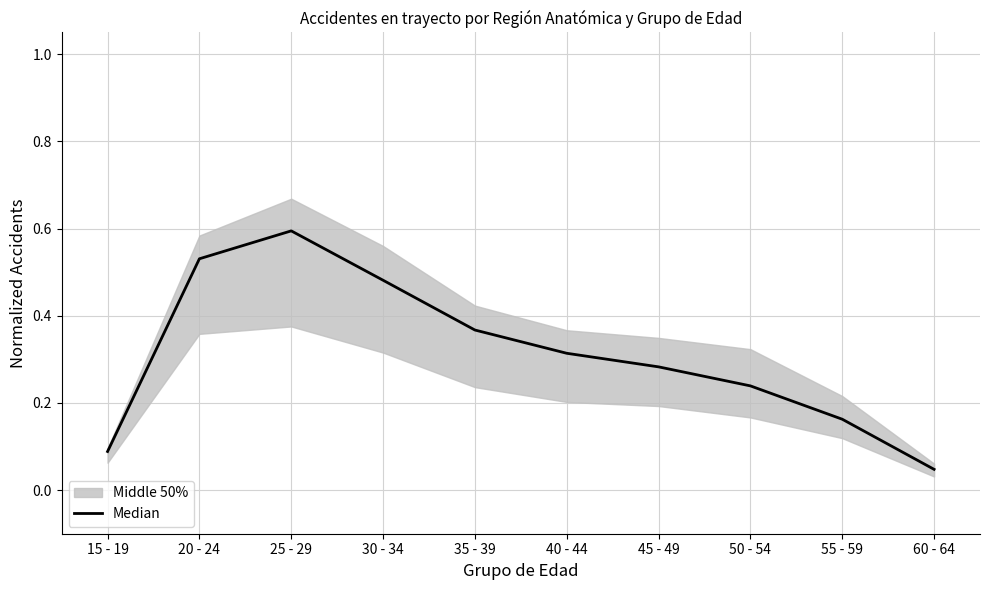

Which label corresponds to the smallest value in the chart?

60 - 64